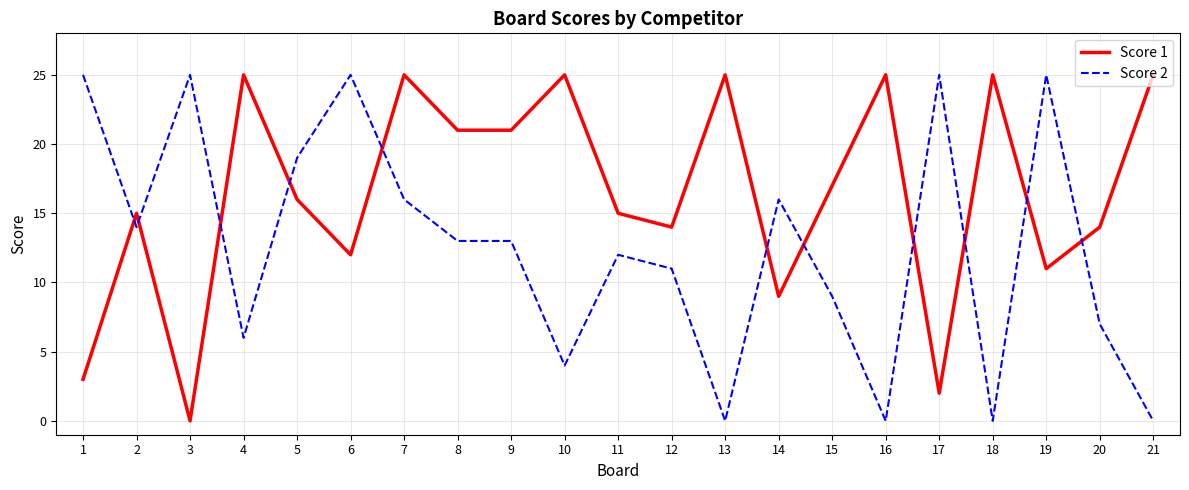

What is the difference between the highest and lowest values at 6?

13